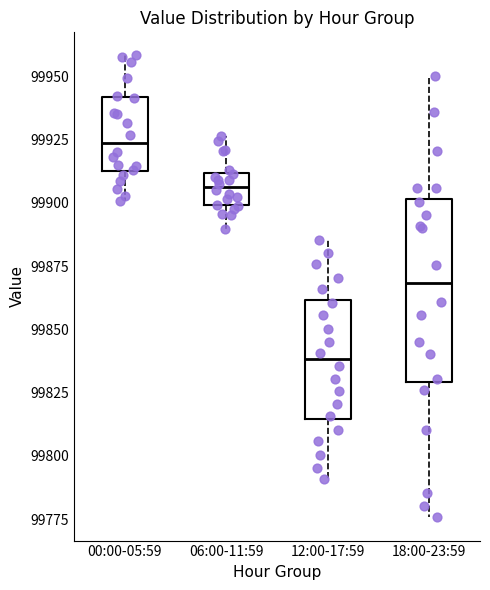

Reading left to right, read every box against the y-axis: the position of its median line, the range the box covers, and the ends of its whiskers. The values are not printed on the chart, so give them approximately, as read against the axis.

00:00-05:59: median 99925, box 99910 to 99940, whiskers 99900 to 99960
06:00-11:59: median 99905, box 99900 to 99910, whiskers 99890 to 99925
12:00-17:59: median 99840, box 99815 to 99860, whiskers 99790 to 99885
18:00-23:59: median 99870, box 99830 to 99900, whiskers 99775 to 99950